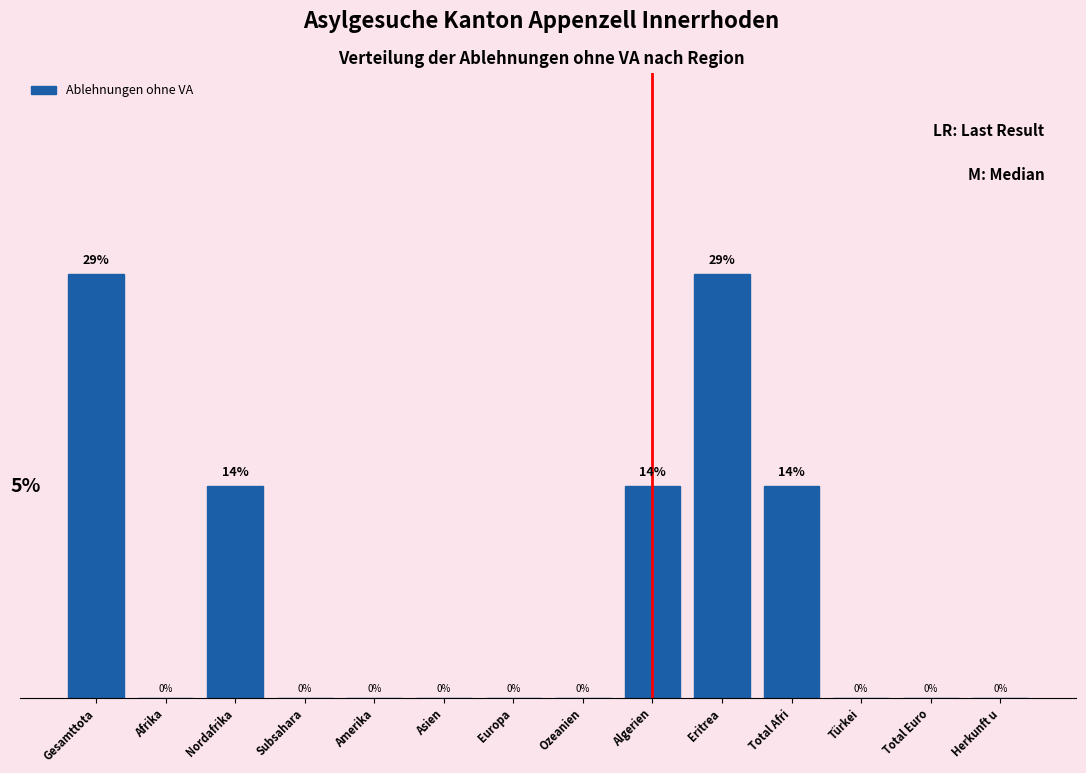

Between Afrika and Nordafrika, which is larger?

Nordafrika